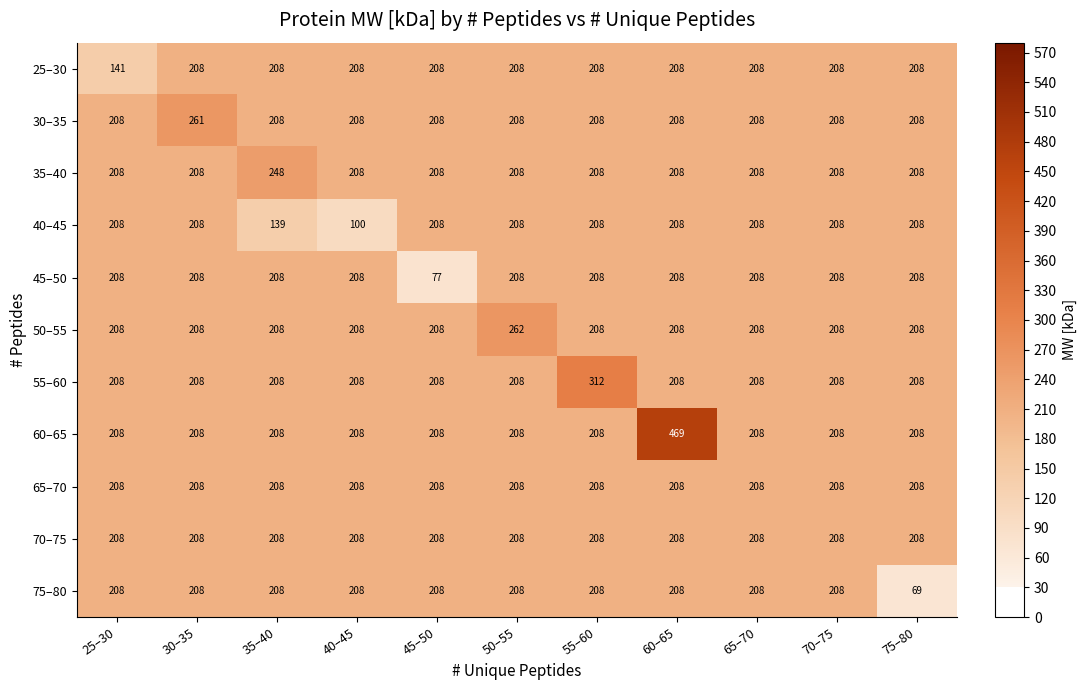

What is the lowest value of the 60–65 series?

208